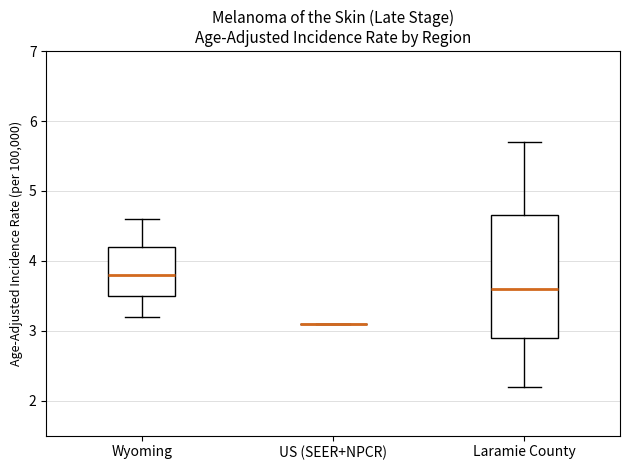

Reading left to right, transcribe this box plot: for each box, give where its median line is, the range the box spans, and where its two whiskers end, as read against the y-axis. The values are not printed on the chart, so give them approximately, as read against the axis.

Wyoming: median 3.8, box 3.5 to 4.2, whiskers 3.2 to 4.6
US (SEER+NPCR): box collapsed to a line at 3.1, whiskers 3.1 to 3.1
Laramie County: median 3.6, box 2.9 to 4.7, whiskers 2.2 to 5.7